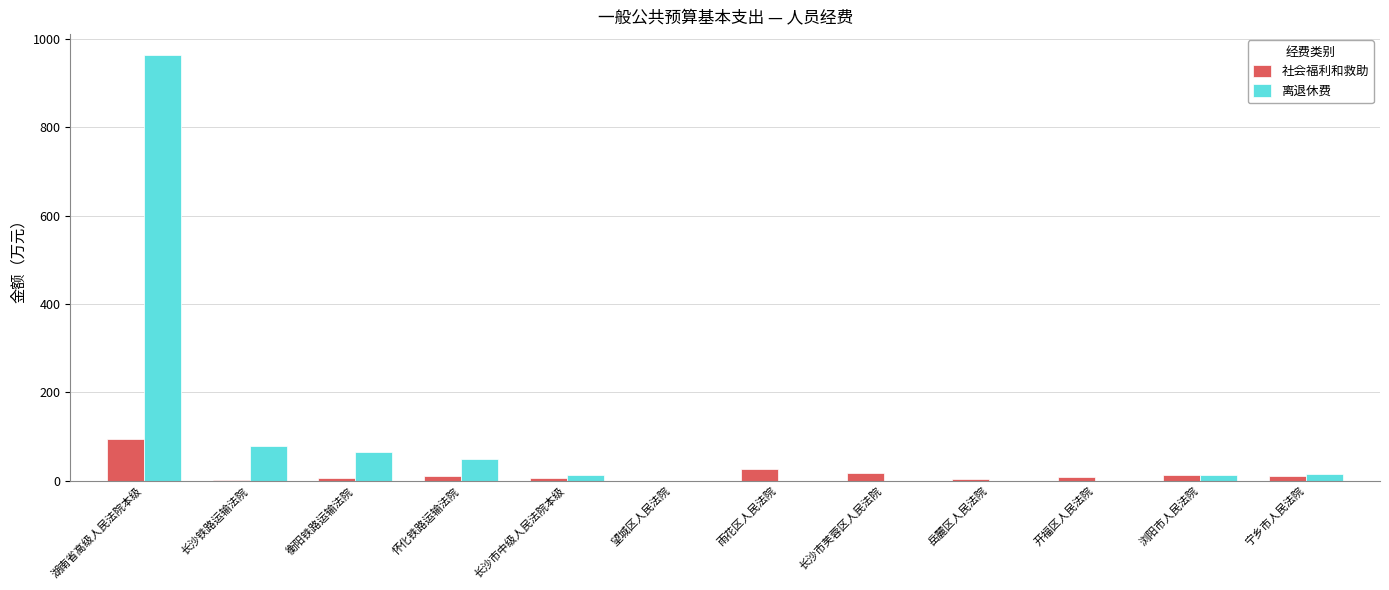

The value of 社会福利和救助 at 湖南省高级人民法院本级 is 94.9. True or false?

True